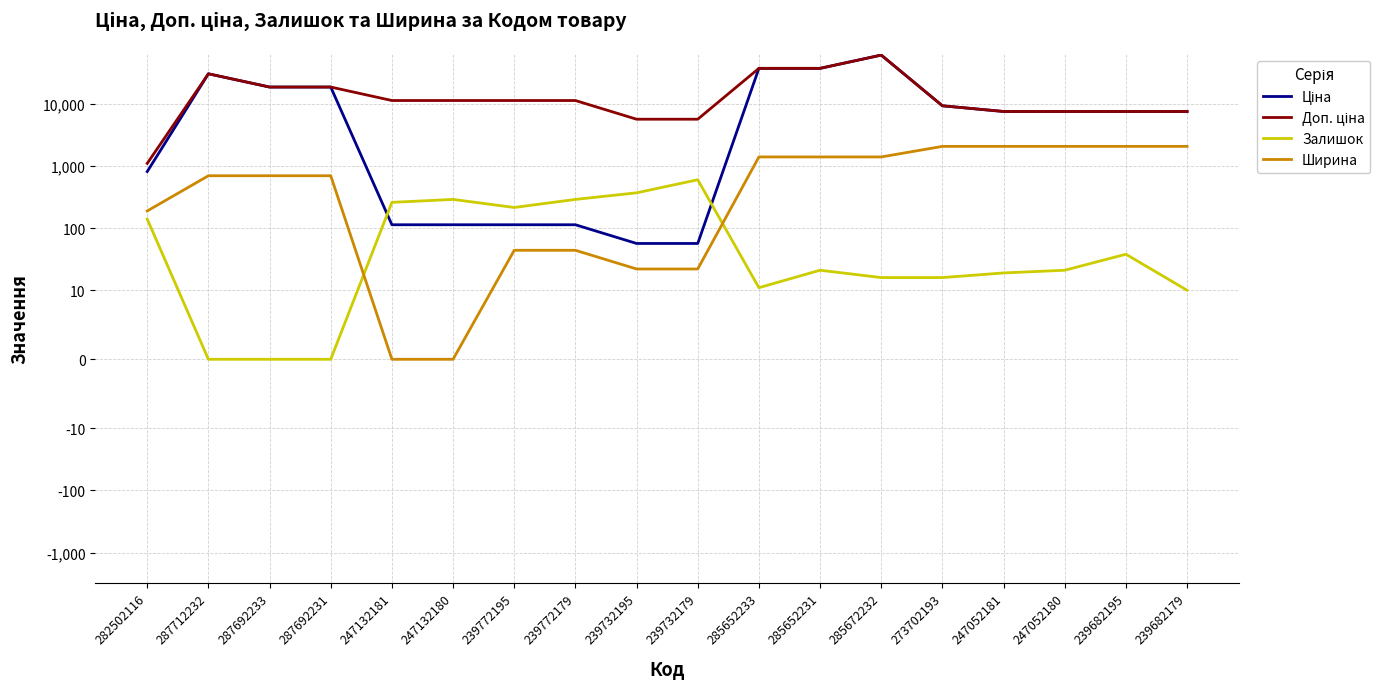

What is the total value across all series at 287692233?

38040.0